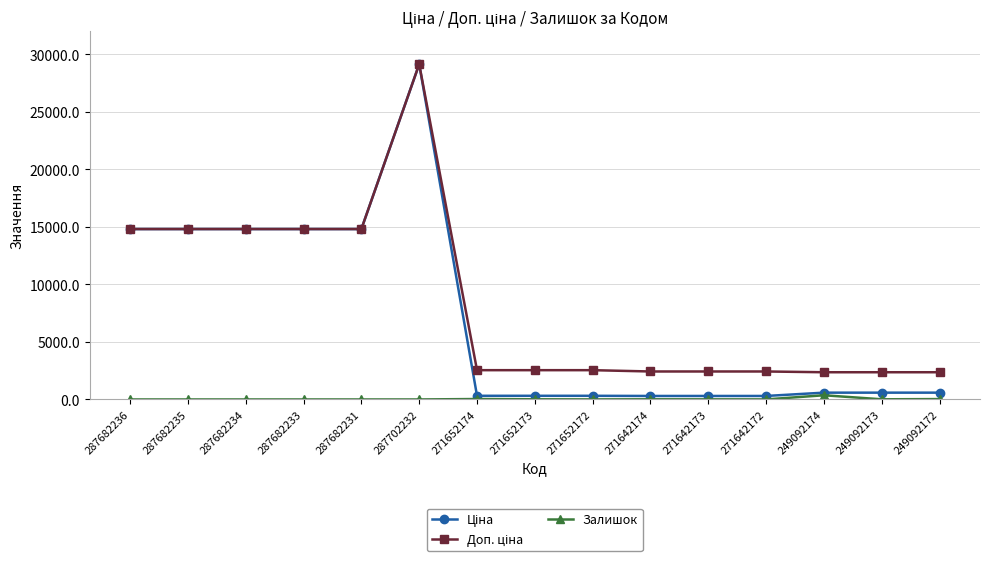

At which category does the chart reach its peak across all series?

287702232